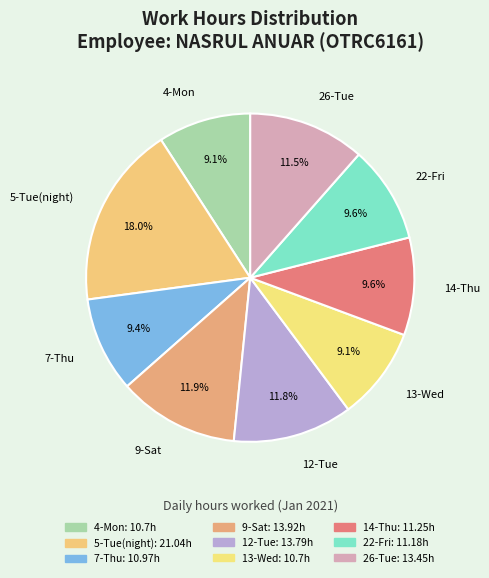

Is the sum of 7-Thu and 14-Thu greater than half?

No